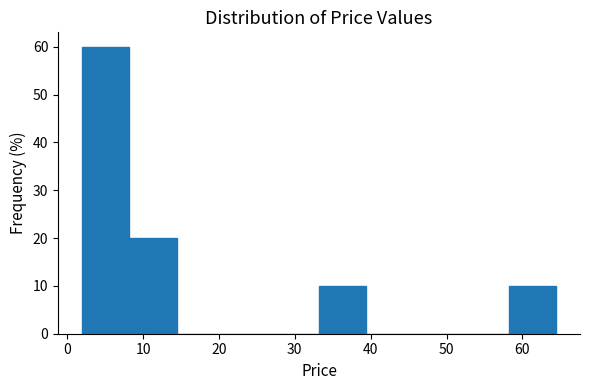

Reading left to right, list every bar in this chart as the range it spans on the x-axis followed by its height. Neither the bar edges nor the heights are printed on the chart, so give them approximately, as read against the axes.

2 to 8: 60
8 to 14: 20
14 to 21: 0
21 to 27: 0
27 to 33: 0
33 to 39: 10
39 to 46: 0
46 to 52: 0
52 to 58: 0
58 to 64: 10